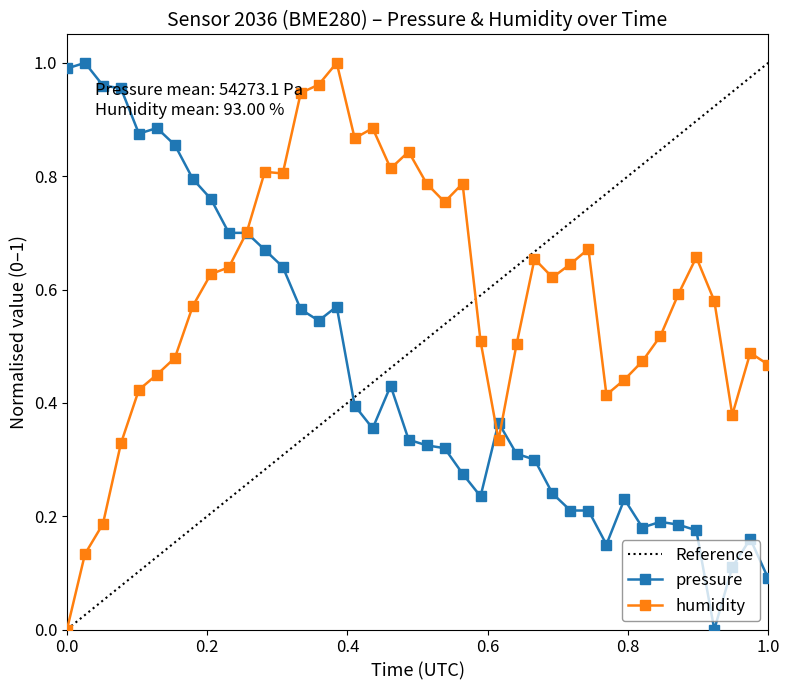

True or false: humidity has more than 0 points higher than both neighbors.

True